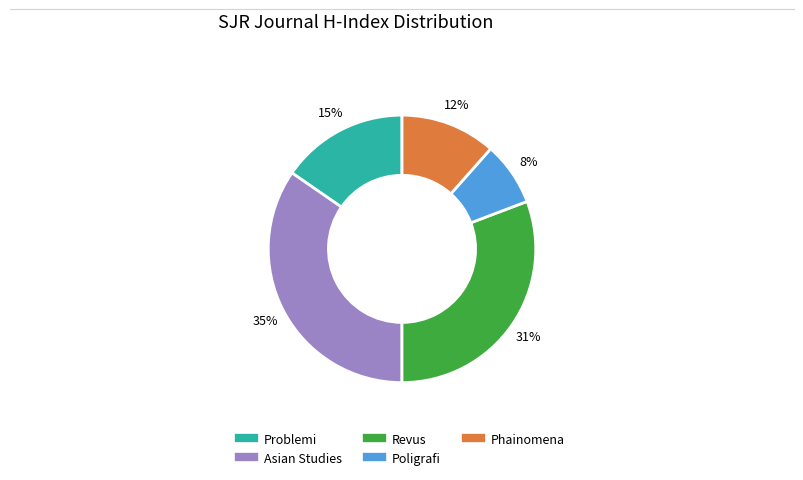

How many segments does this pie chart have?

5